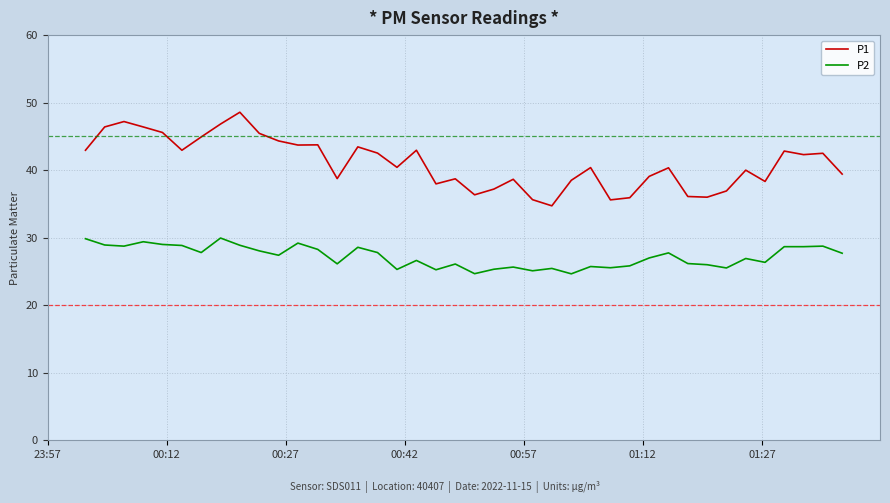

What is the difference between the maximum and minimum values in the P2 series?

5.3